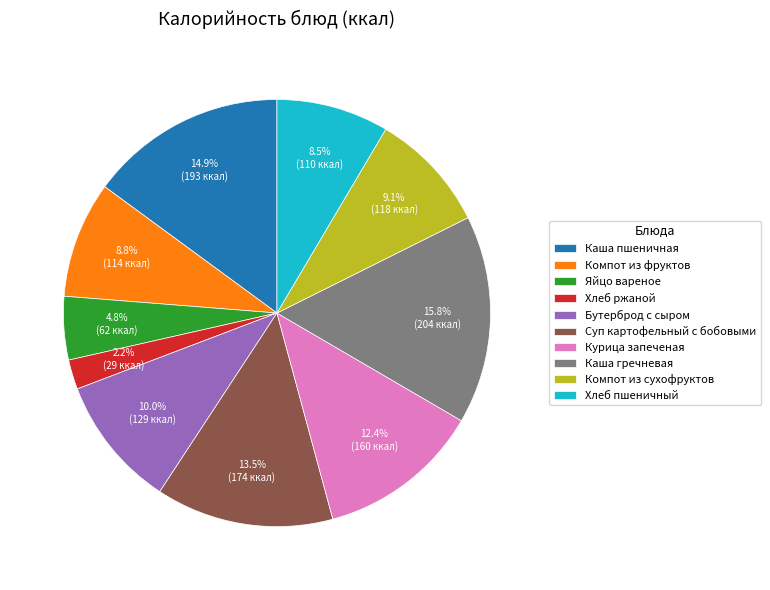

Combined, what portion of the pie is Яйцо вареное and Каша гречневая?

20.6%